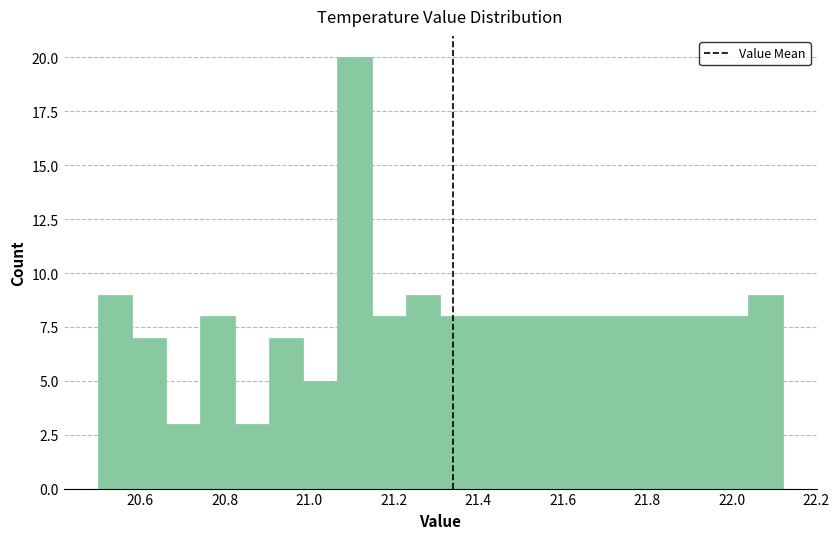

Reading left to right, list every bar in this chart as the range it spans on the x-axis followed by its height. Neither the bar edges nor the heights are printed on the chart, so give them approximately, as read against the axes.

20.50 to 20.58: 9
20.58 to 20.66: 7
20.66 to 20.74: 3
20.74 to 20.82: 8
20.82 to 20.90: 3
20.90 to 20.98: 7
20.98 to 21.06: 5
21.06 to 21.14: 20
21.14 to 21.22: 8
21.22 to 21.32: 9
21.32 to 21.40: 8
21.40 to 21.48: 8
21.48 to 21.56: 8
21.56 to 21.64: 8
21.64 to 21.72: 8
21.72 to 21.80: 8
21.80 to 21.88: 8
21.88 to 21.96: 8
21.96 to 22.04: 8
22.04 to 22.12: 9